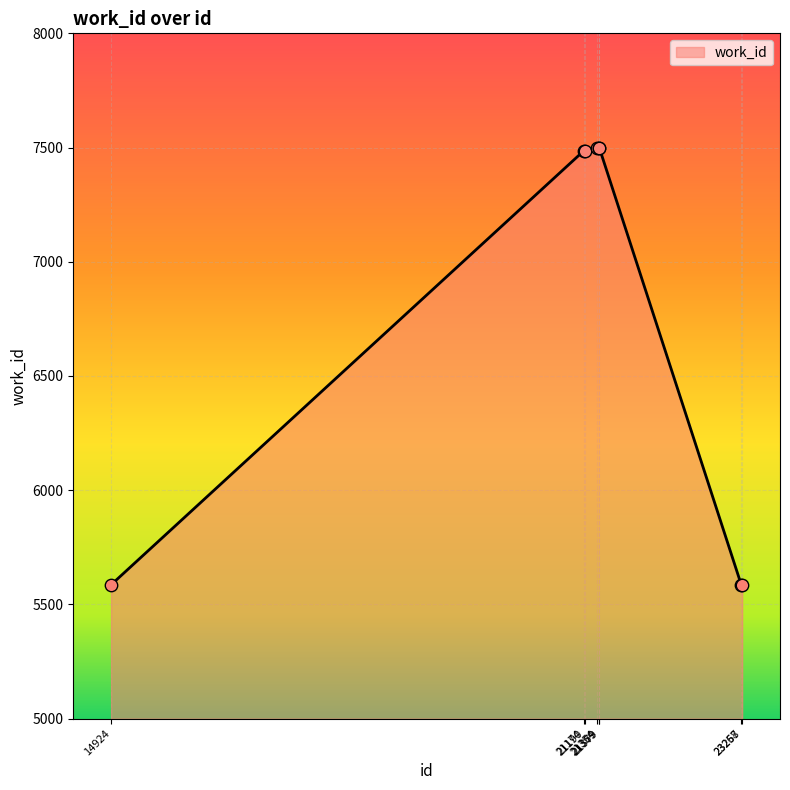

What is the change in value from 21190 to 21354?

+12